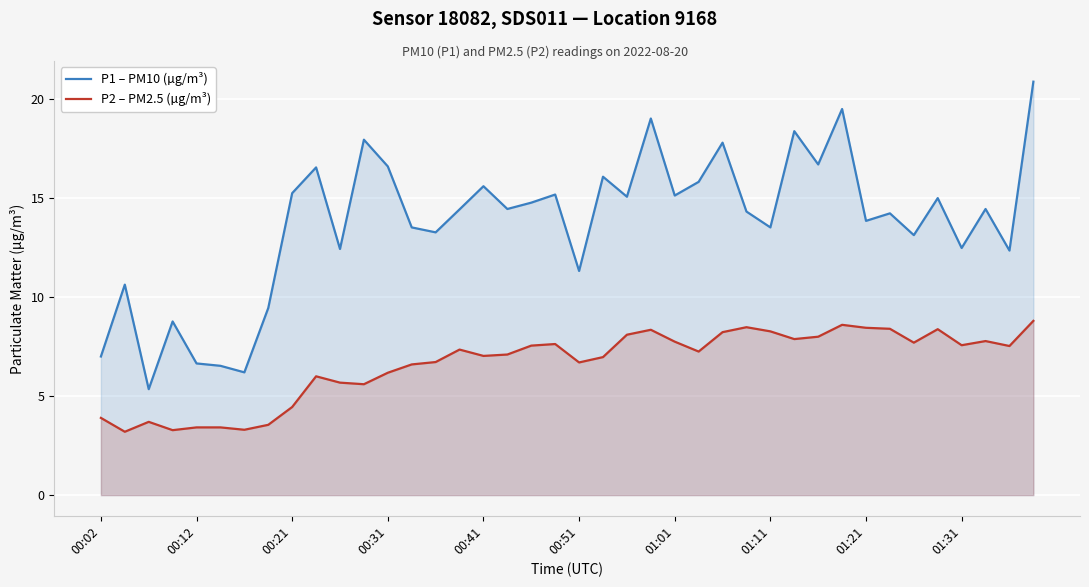

What is the difference between the highest and lowest values at 00:21?

10.8